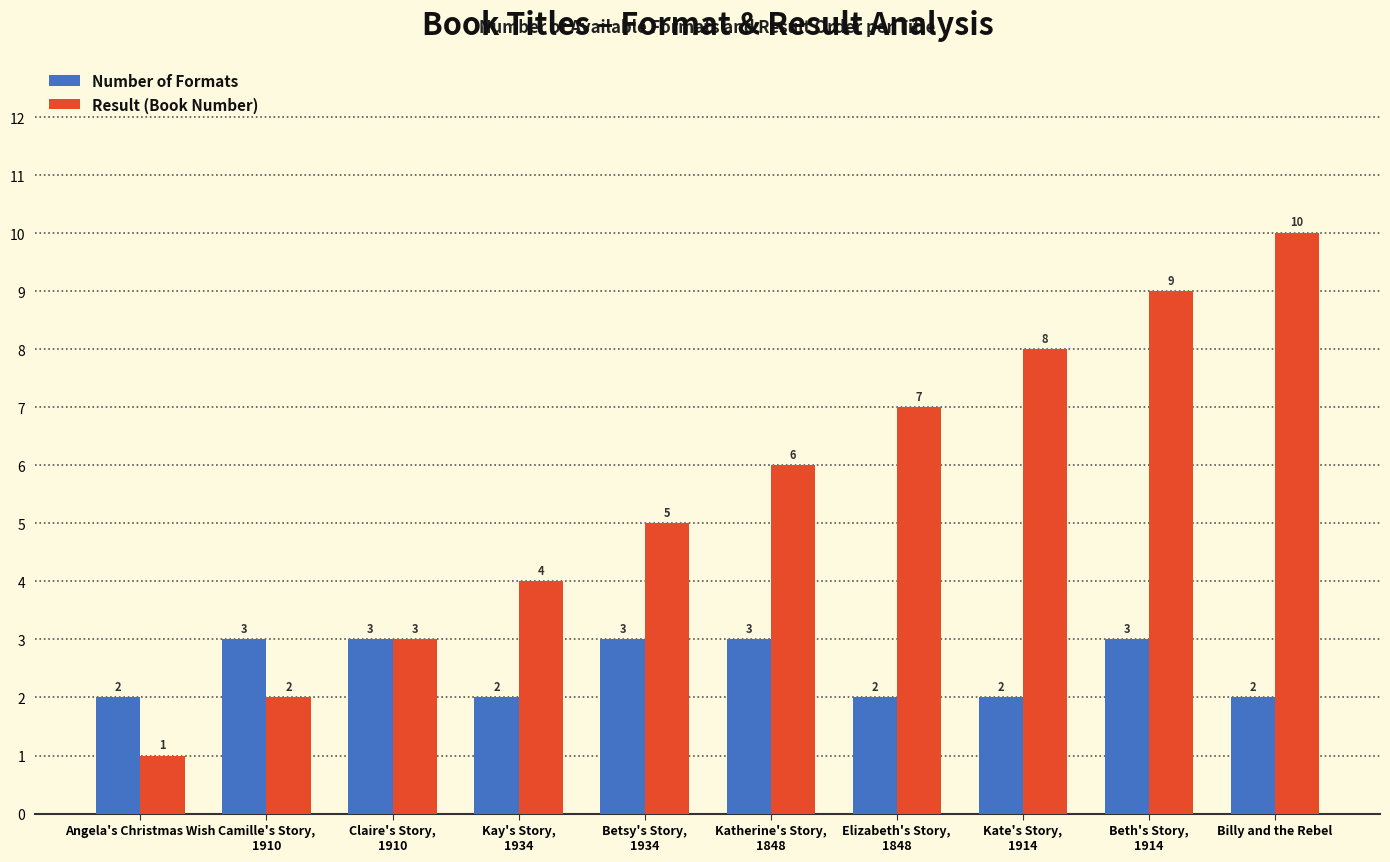

Rank the series by their average value, from lowest to highest.

Number of Formats, Result (Book Number)